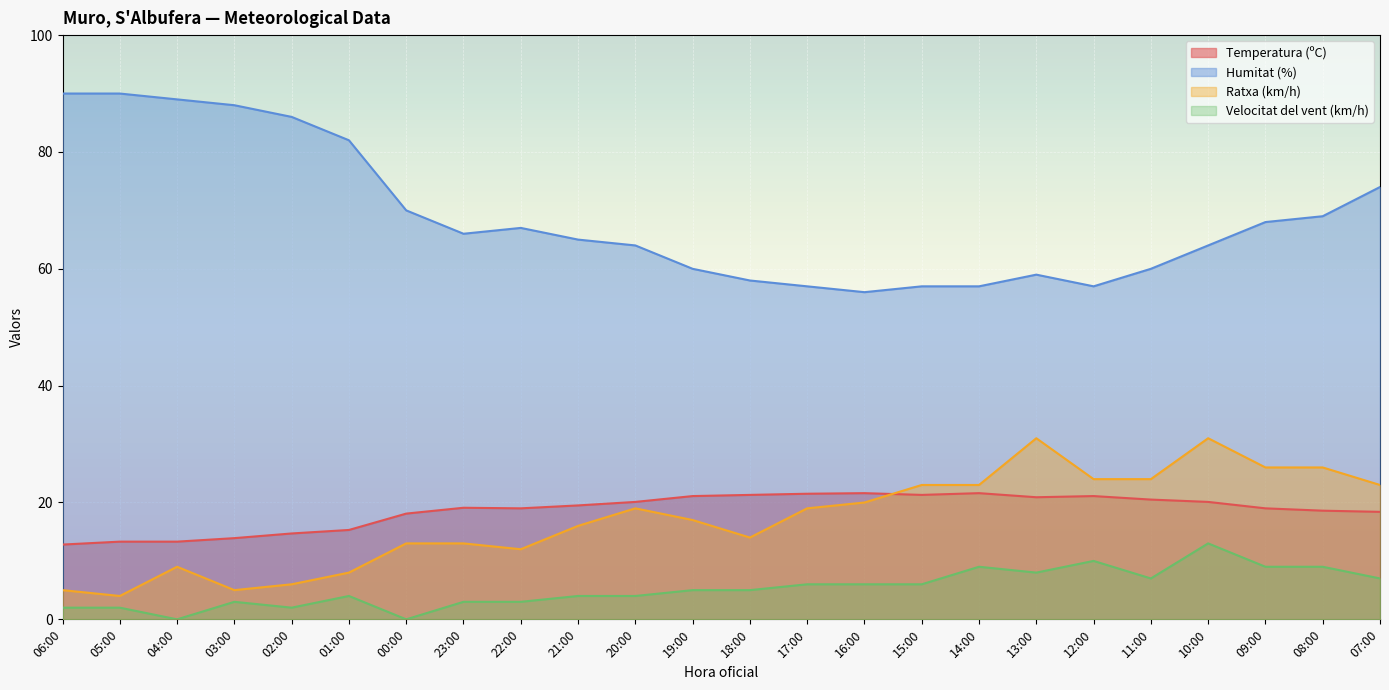

True or false: Humitat (%) and Temperatura (ºC) intersect in this chart.

False